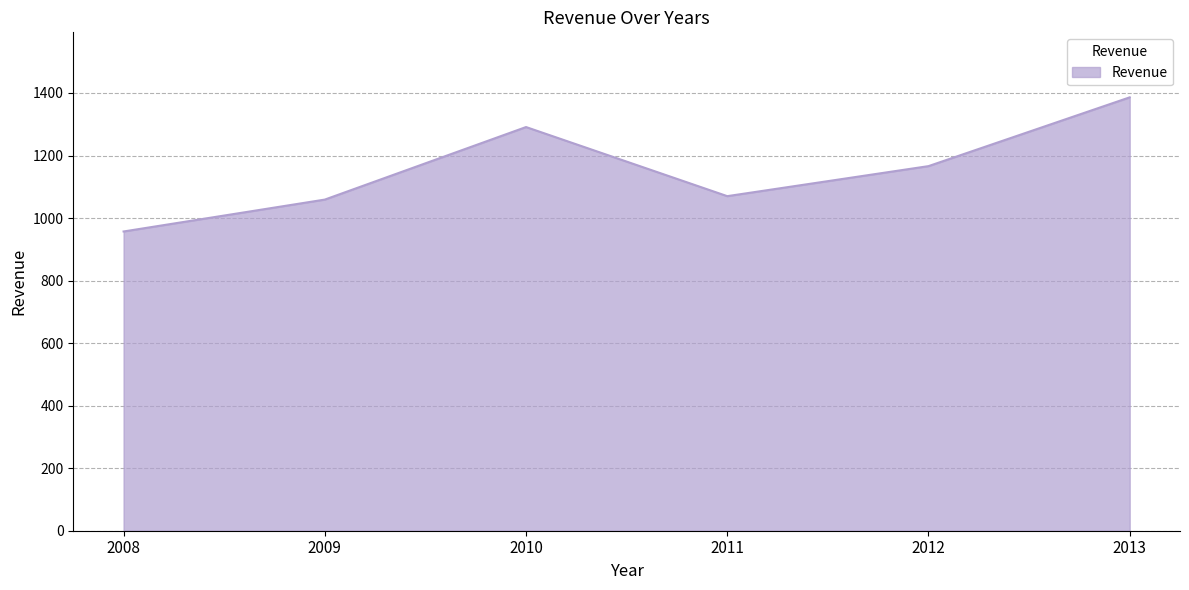

What is the minimum value shown in the chart?

957